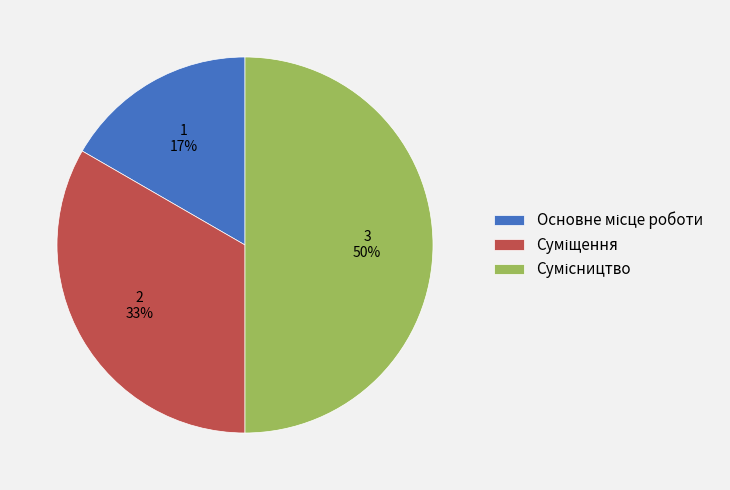

To the nearest percent, what is the average slice percentage?

33%